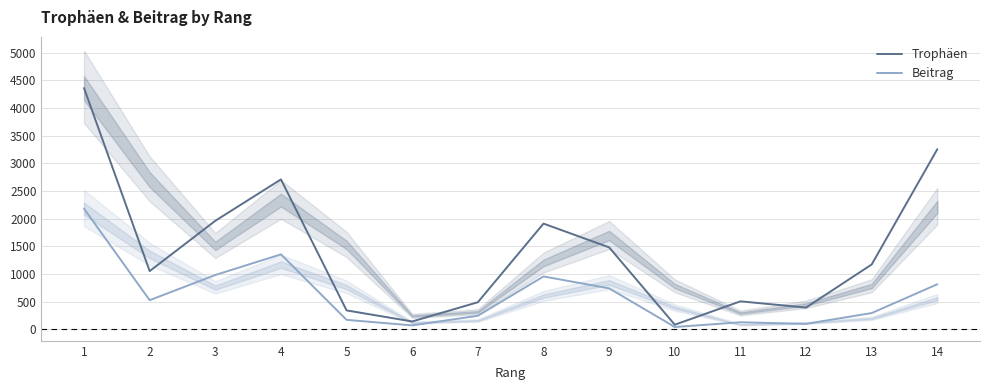

True or false: Trophäen and Beitrag intersect in this chart.

False